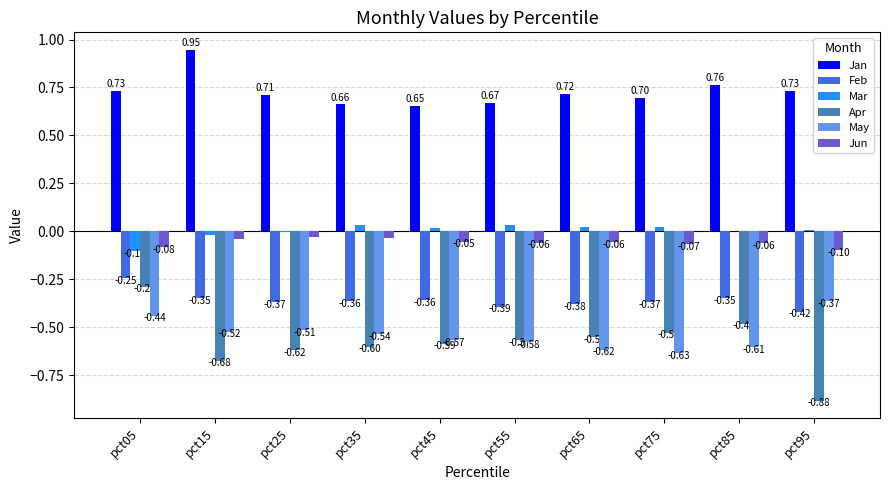

Which series changed the most between pct85 and pct95?

Apr